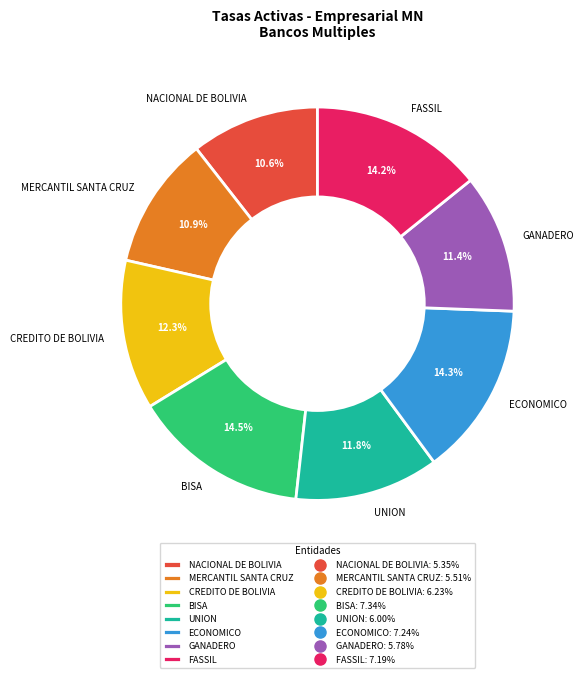

Approximately how many times larger is the value at CREDITO DE BOLIVIA compared to GANADERO?

1.1